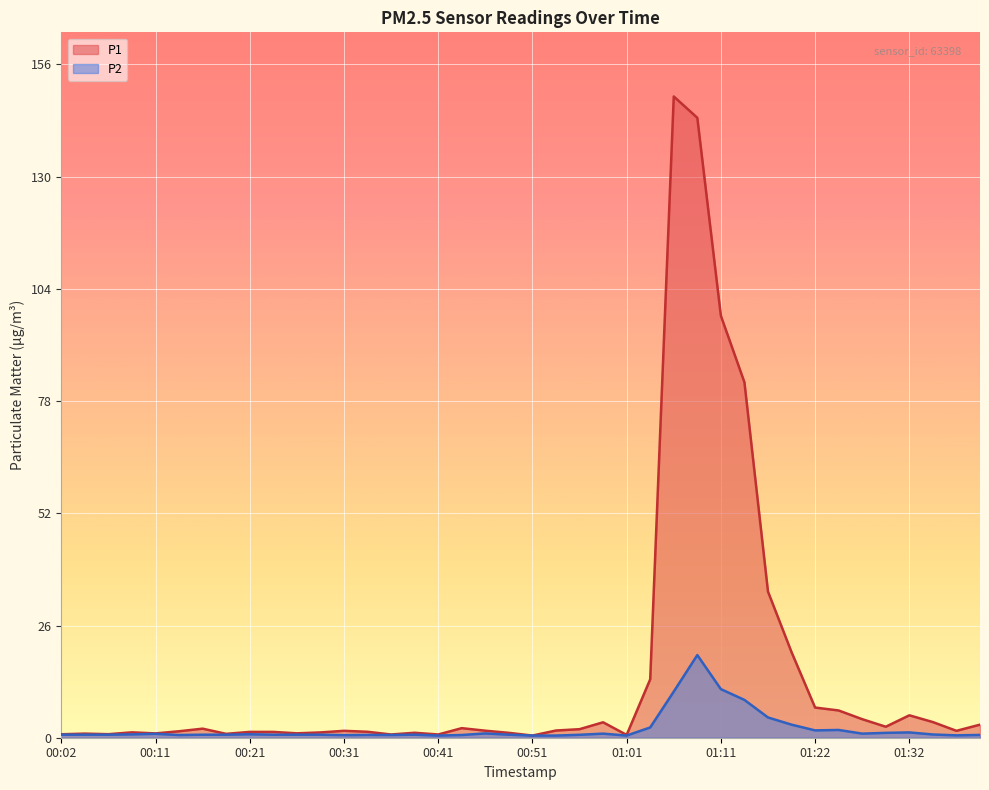

Where is P2 nearest to the value 9?

01:14